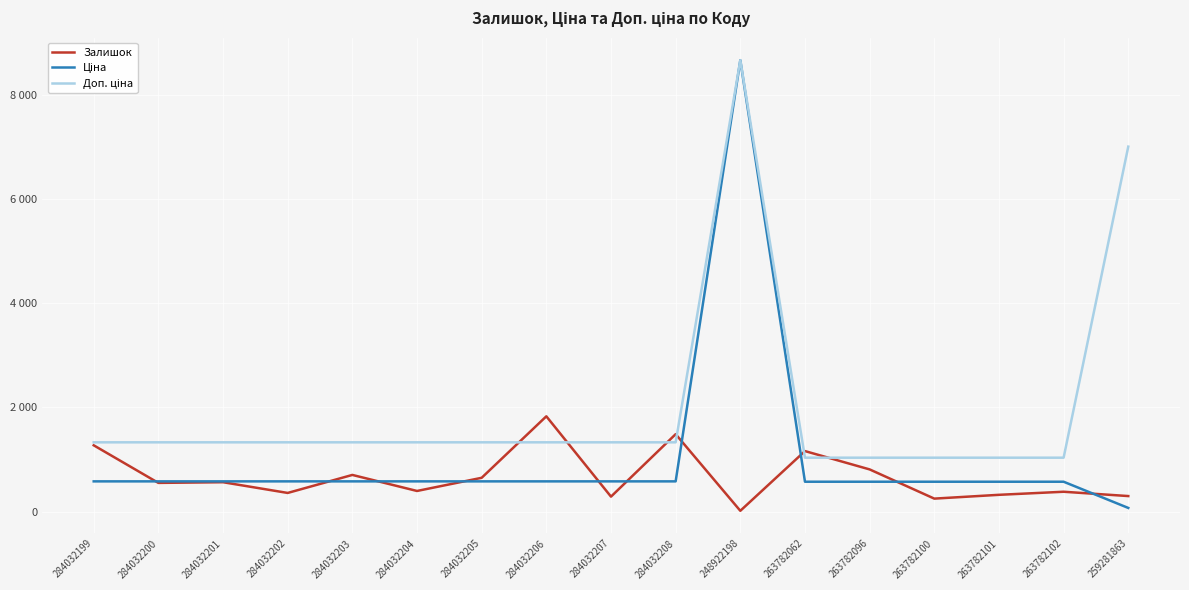

Reading right to left, list all the values displayed in this chart.

Залишок: 259281863=298.0	263782102=381.0	263782101=322.0	263782100=249.0	263782096=810.0	263782062=1162.0	248922198=15.0	284032208=1487.0	284032207=287.0	284032206=1830.0	284032205=649.0	284032204=396.0	284032203=704.0	284032202=358.0	284032201=564.0	284032200=551.0	284032199=1273.0
Ціна: 259281863=70.1	263782102=573.5	263782101=573.5	263782100=573.5	263782096=573.5	263782062=573.5	248922198=8669.7	284032208=580.4	284032207=580.4	284032206=580.4	284032205=580.4	284032204=580.4	284032203=580.4	284032202=580.4	284032201=580.4	284032200=580.4	284032199=580.4
Доп. ціна: 259281863=7010.0	263782102=1035.1	263782101=1035.1	263782100=1035.1	263782096=1035.1	263782062=1035.1	248922198=8669.7	284032208=1330.3	284032207=1330.3	284032206=1330.3	284032205=1330.3	284032204=1330.3	284032203=1330.3	284032202=1330.3	284032201=1330.3	284032200=1330.3	284032199=1330.3